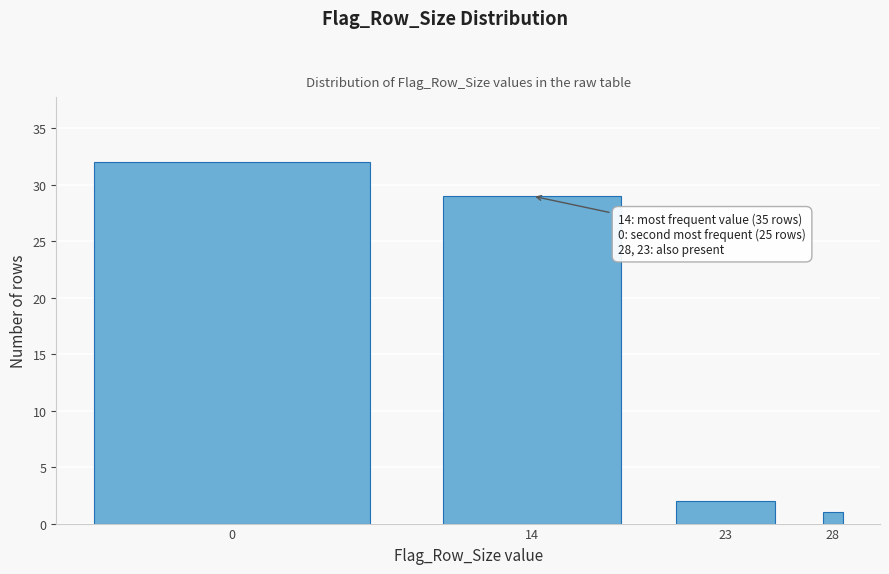

Reading right to left, list all the values displayed in this chart.

1	2	29	32